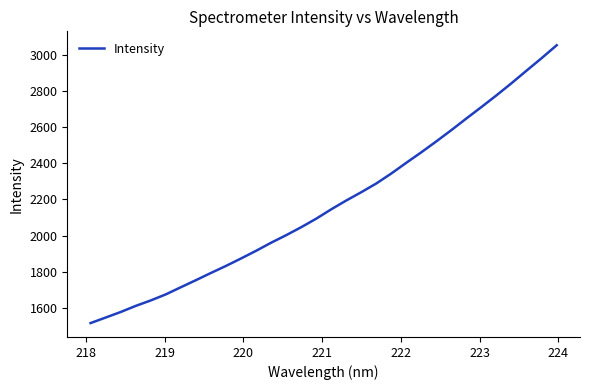

What is the difference between the maximum and minimum values?

1535.0